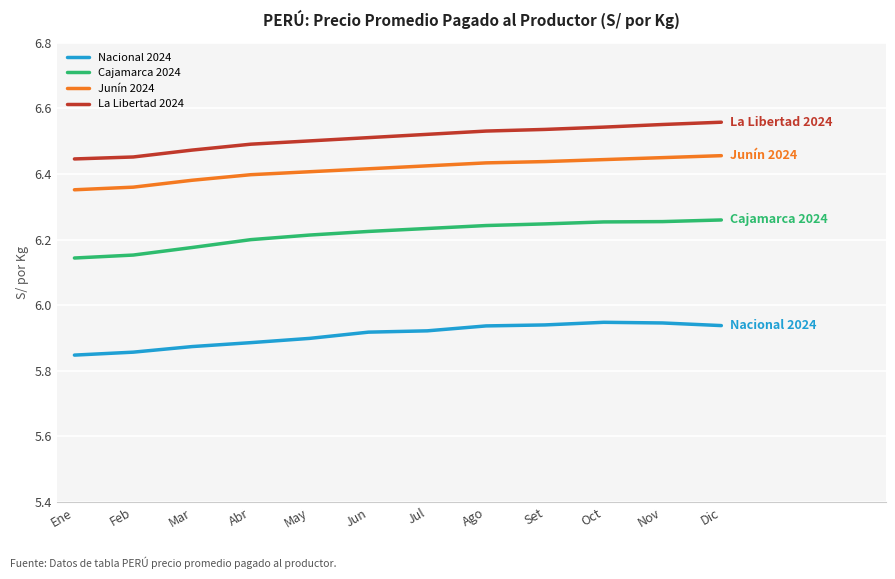

True or false: Junín 2024 and La Libertad 2024 intersect in this chart.

False